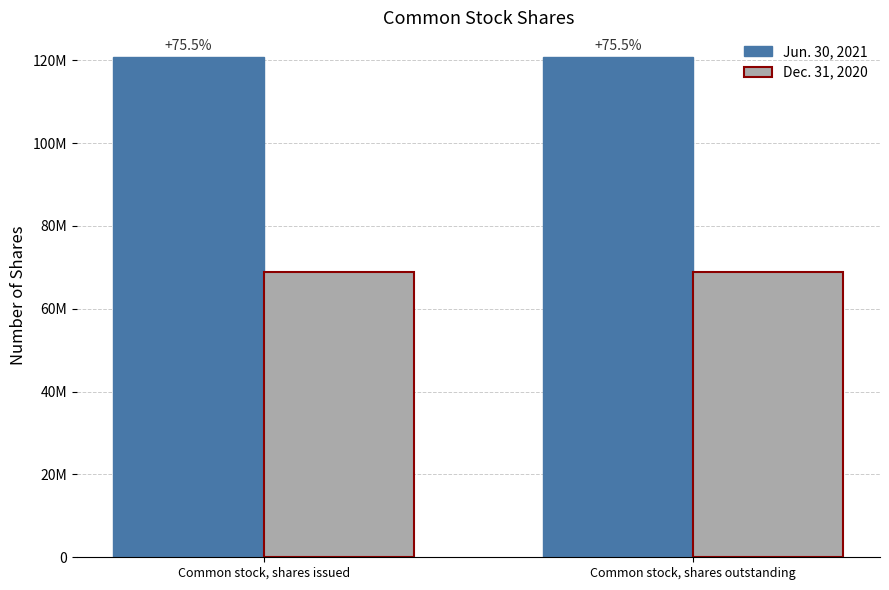

What is the label of the 2nd bar from the right?

Common stock, shares issued